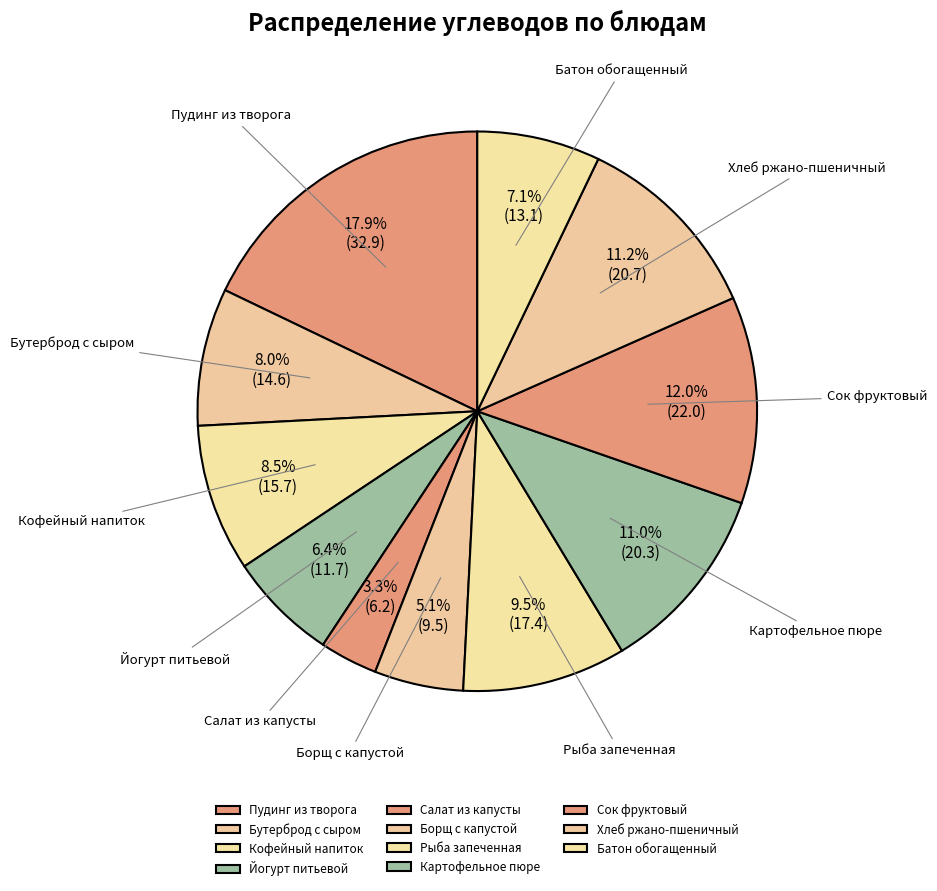

What percentage is the Хлеб ржано-пшеничный slice, to the nearest percent?

11%